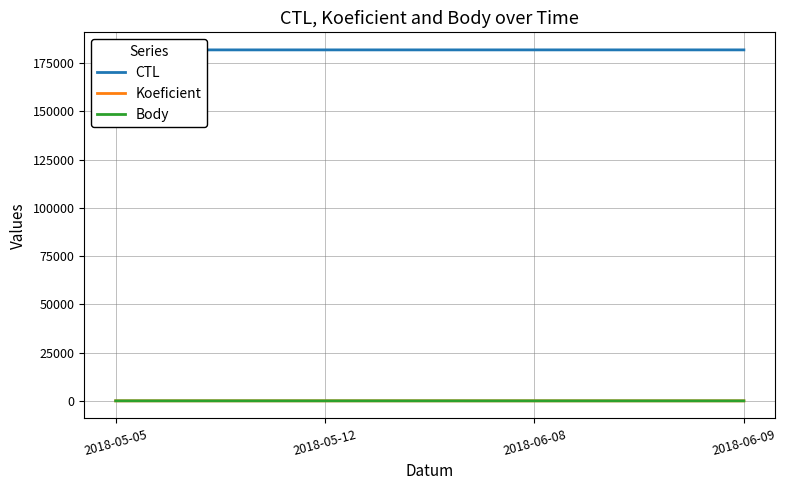

At which category does the chart reach its peak across all series?

2018-06-09